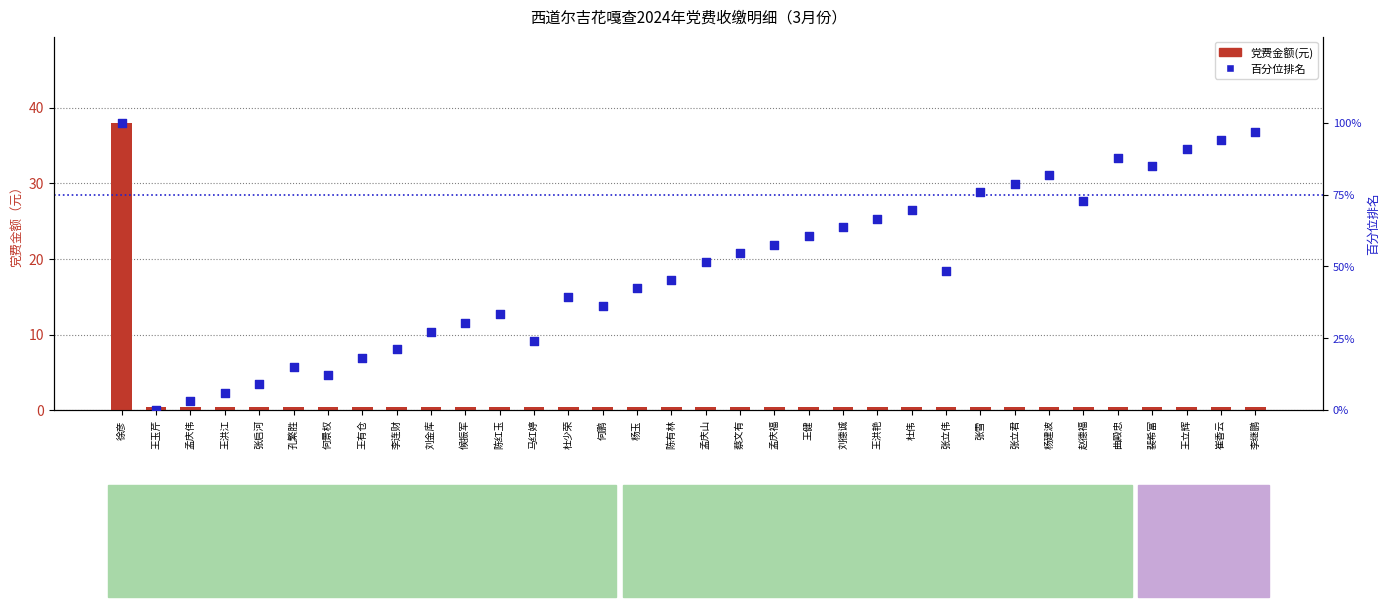

Is the value of 百分位排名 at 何景权 greater than the value of 党费金额(元) at 孟庆福?

Yes